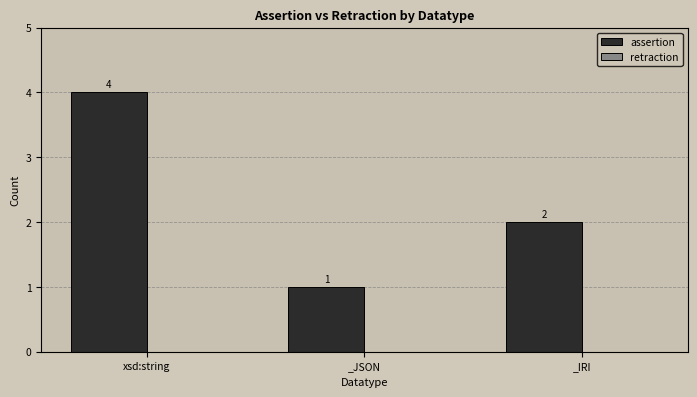

Where is the data nearest to the value 2?

_IRI